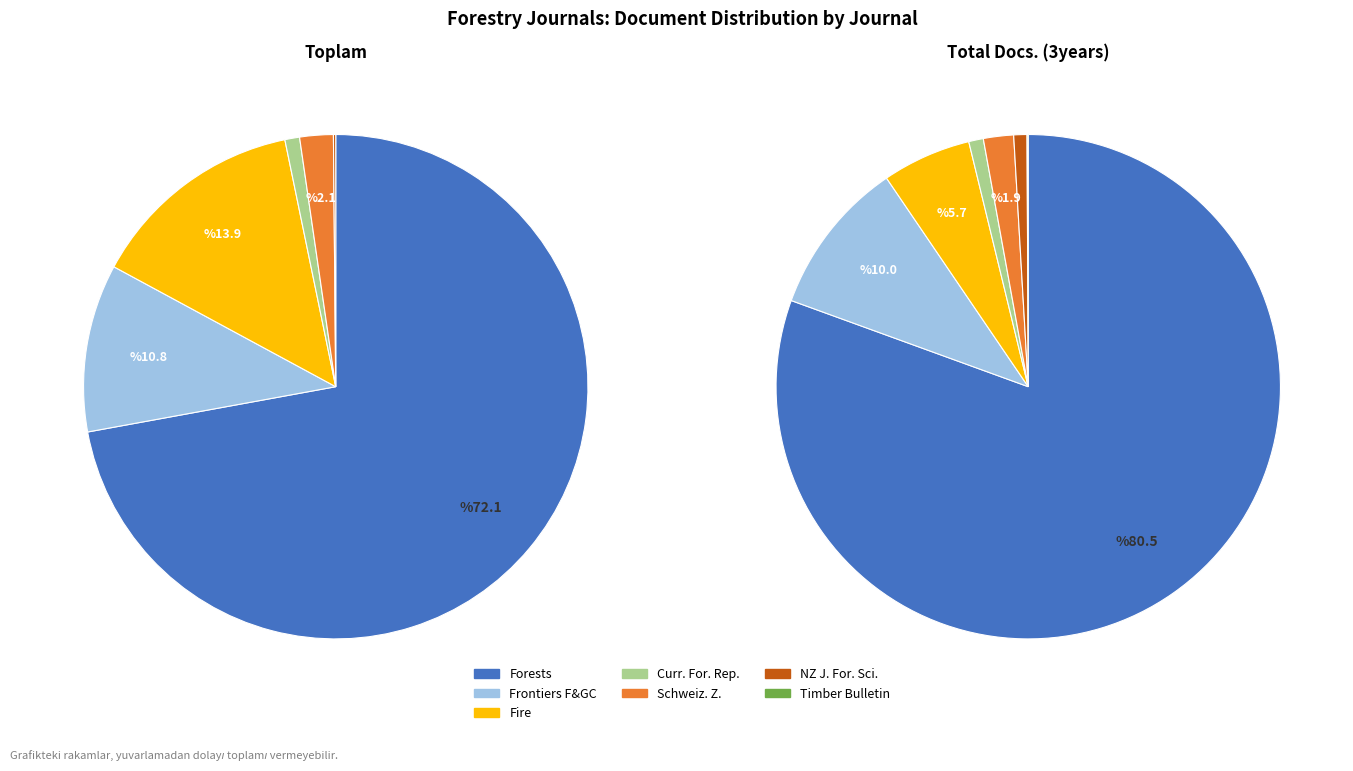

What is the smallest slice in the pie chart?

Timber Bulletin